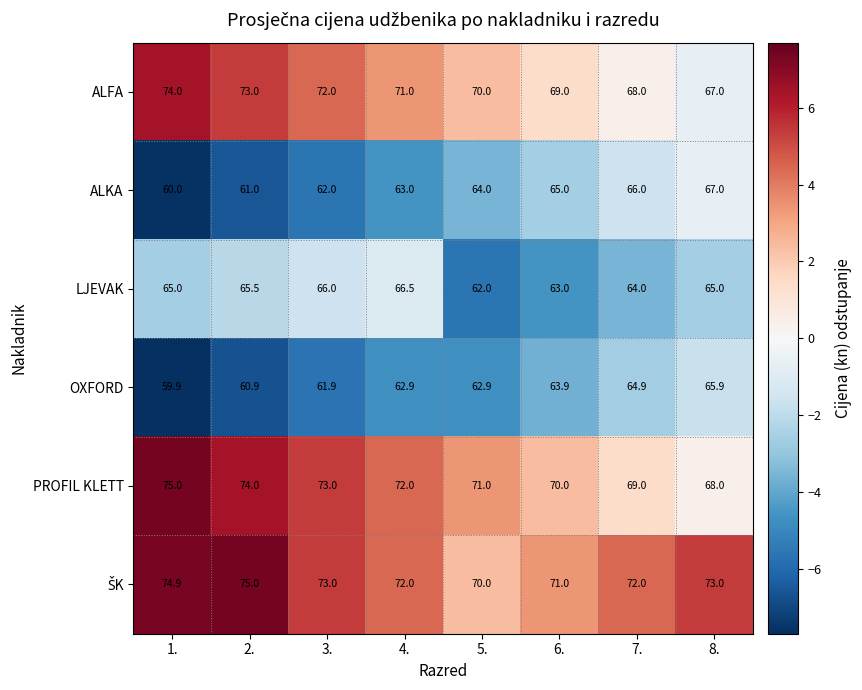

What is the difference between the highest and lowest values at 3.?

11.1